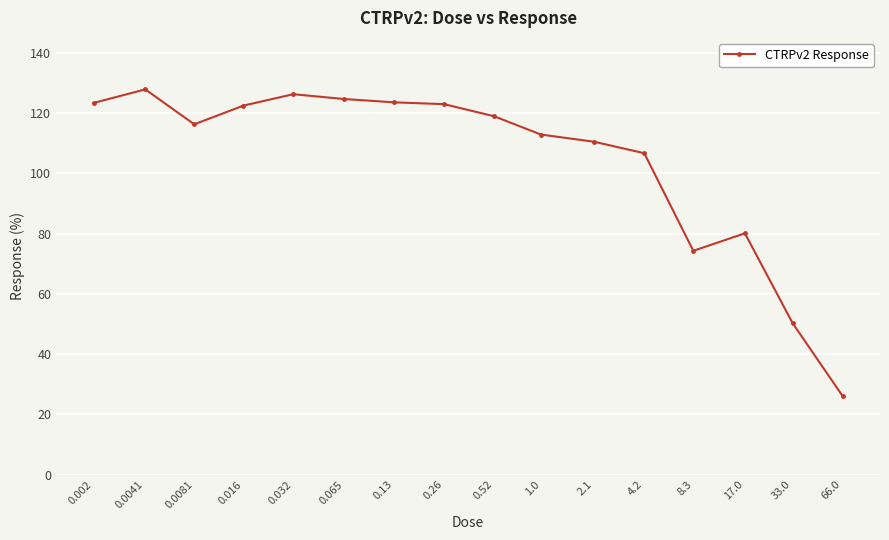

What is the greatest value displayed?

127.9